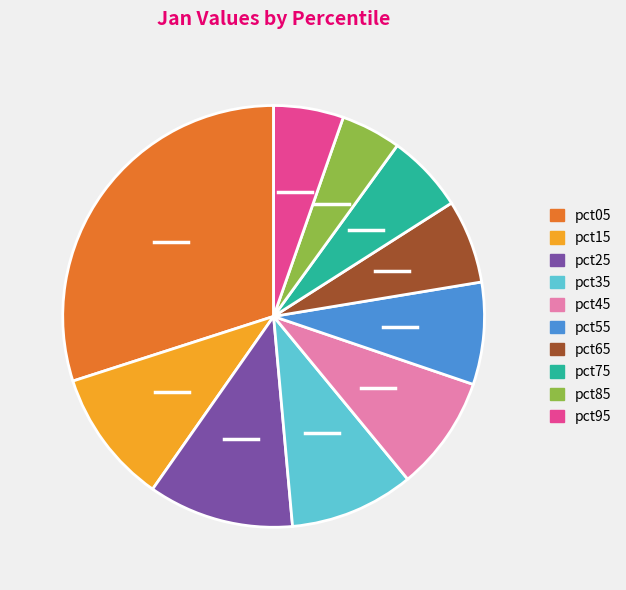

Which has a higher value, pct35 or pct95?

pct35